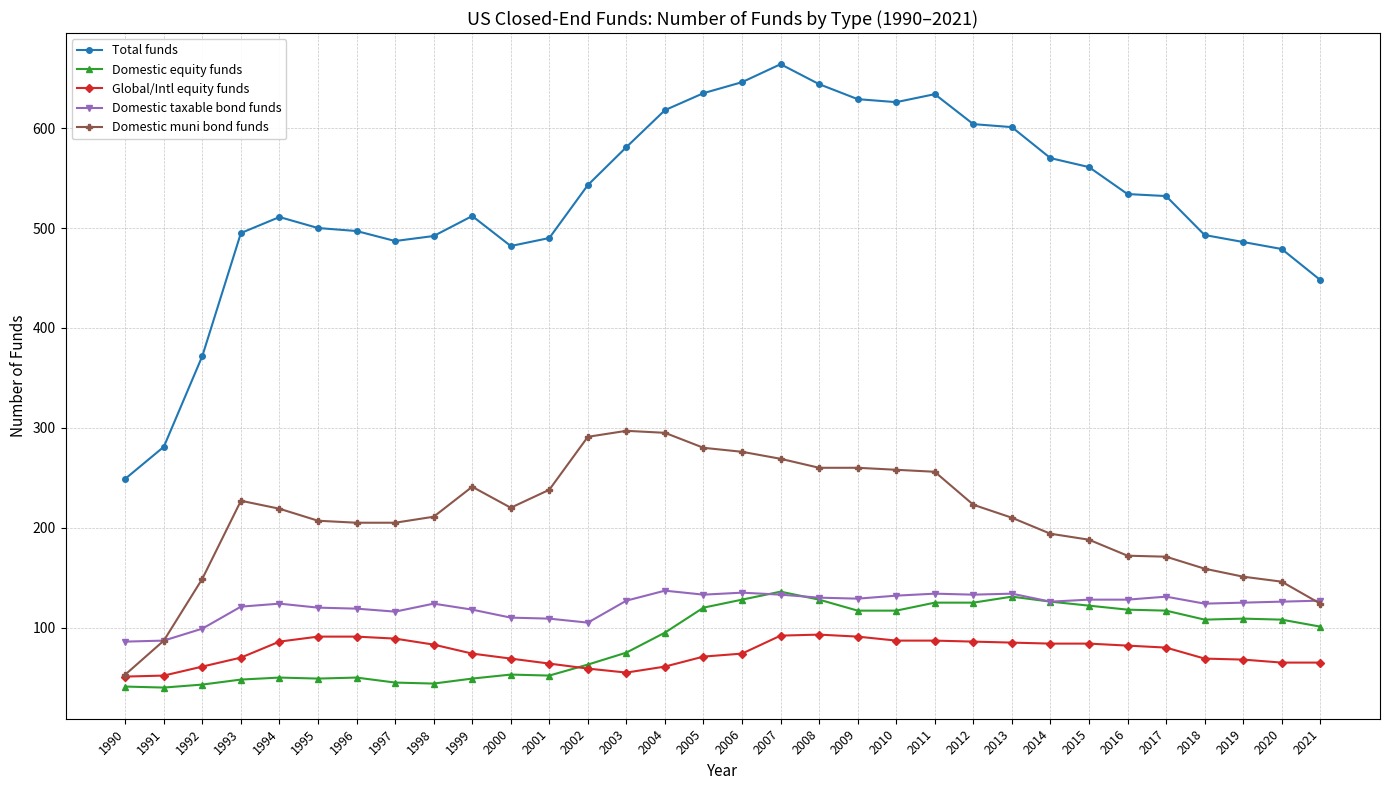

The value of Domestic taxable bond funds at 2009 is 129. True or false?

True